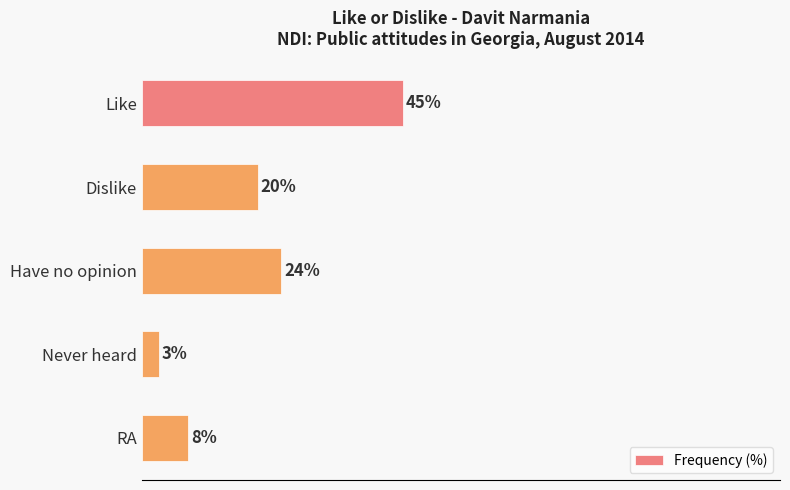

At which label is the value closest to 24?

Have no opinion